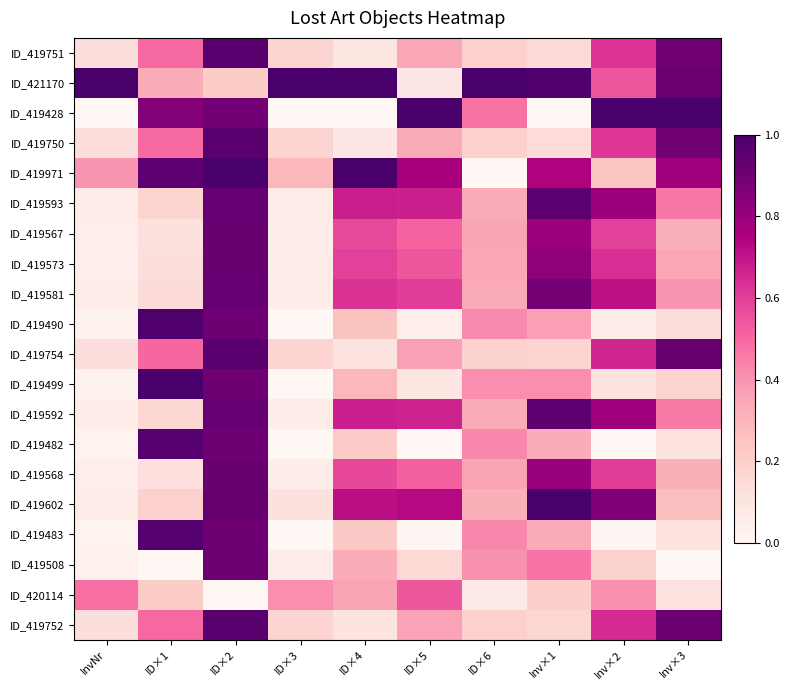

Rank the series by their maximum value, from lowest to highest.

ID_420114, ID_419508, ID_419567, ID_419568, ID_419573, ID_419581, ID_419592, ID_419593, ID_419751, ID_419750, ID_419754, ID_419752, ID_419482, ID_419483, ID_419490, ID_421170, ID_419428, ID_419971, ID_419499, ID_419602